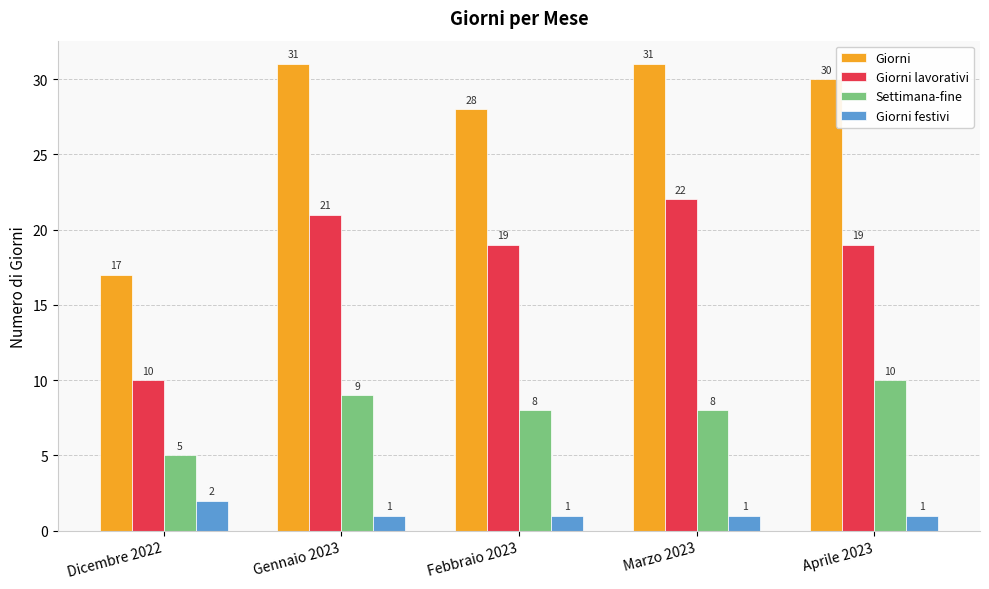

What is the average value of the Settimana-fine series?

8